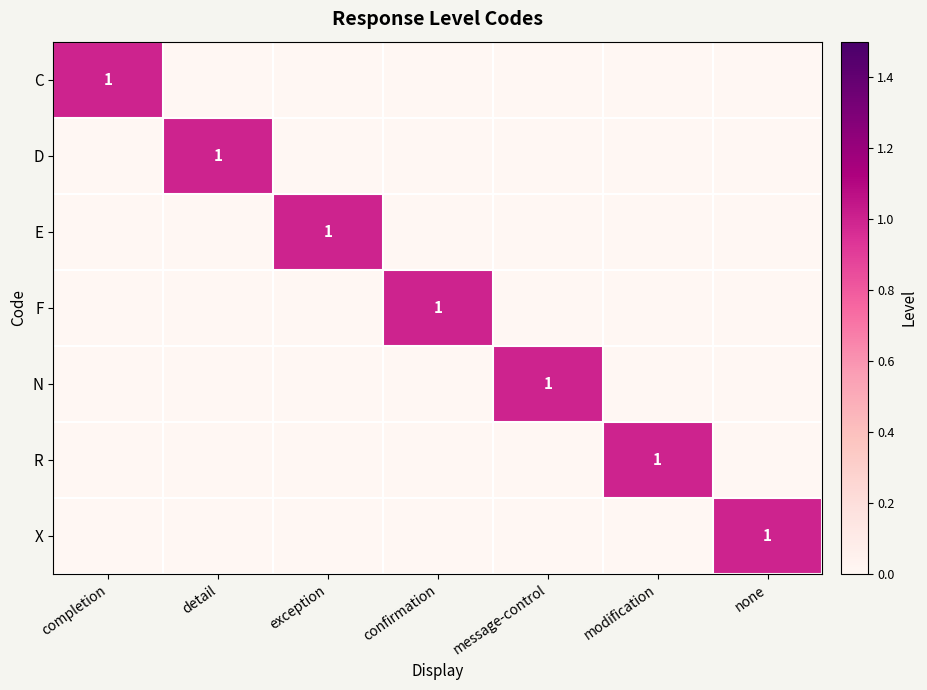

What is the difference between the highest and lowest values at exception?

1